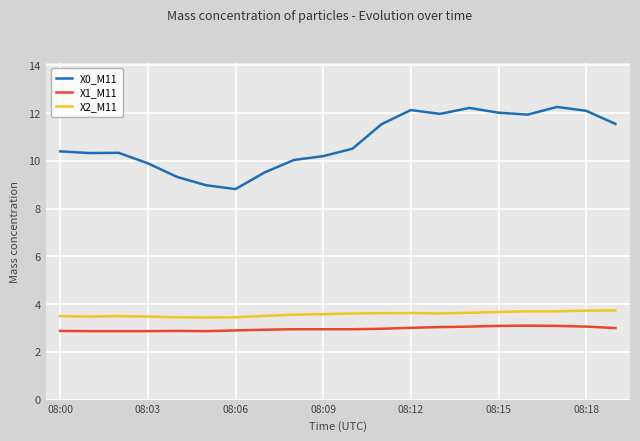

True or false: X2_M11 and X1_M11 intersect in this chart.

False